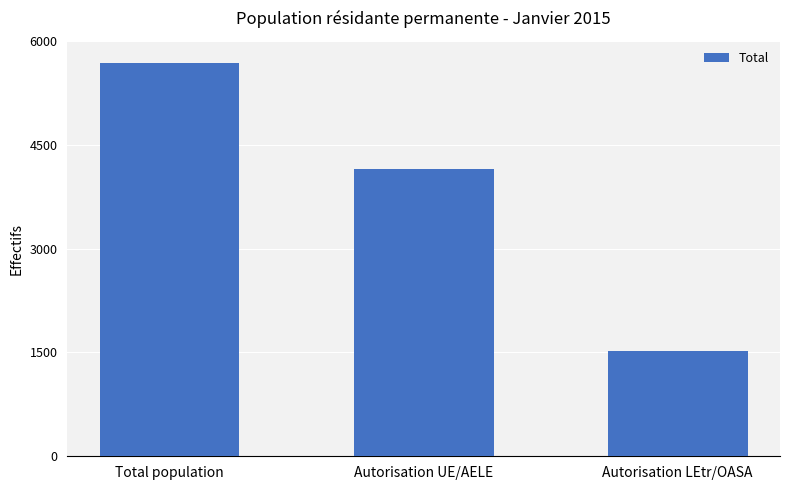

What is the minimum value shown in the chart?

1525